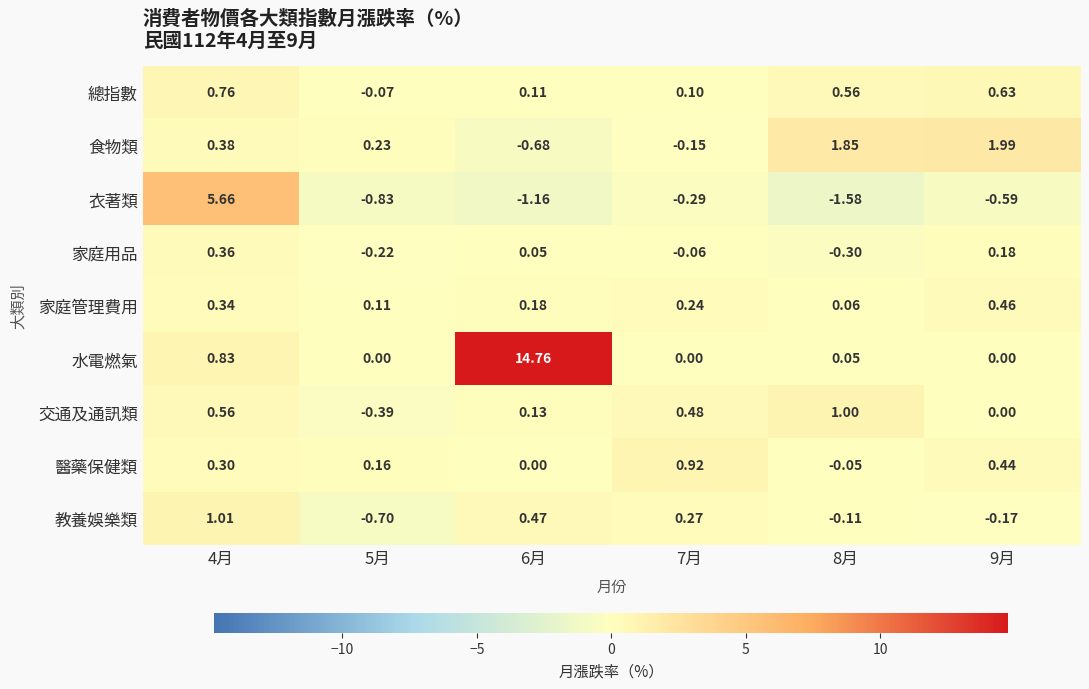

Which series has the largest total across all categories?

水電燃氣